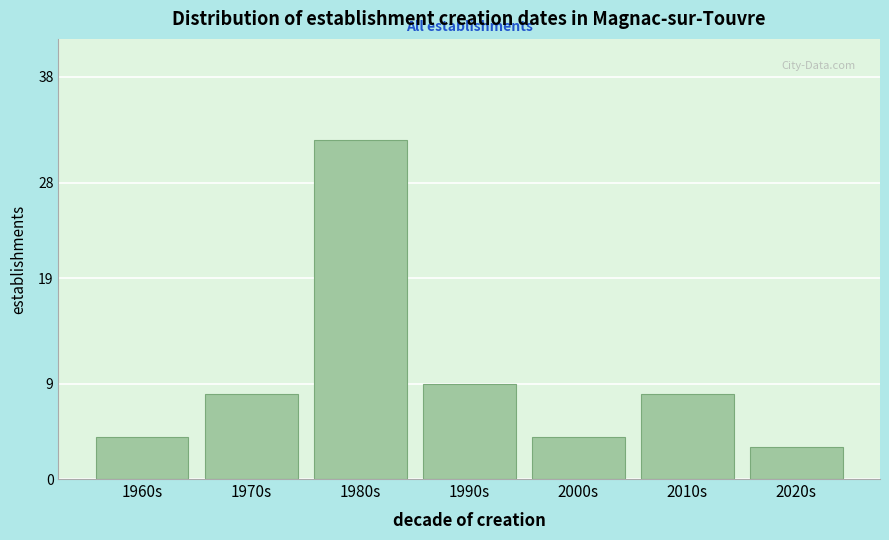

Reading right to left, transcribe all the data shown in this chart.

2020s=3	2010s=8	2000s=4	1990s=9	1980s=32	1970s=8	1960s=4